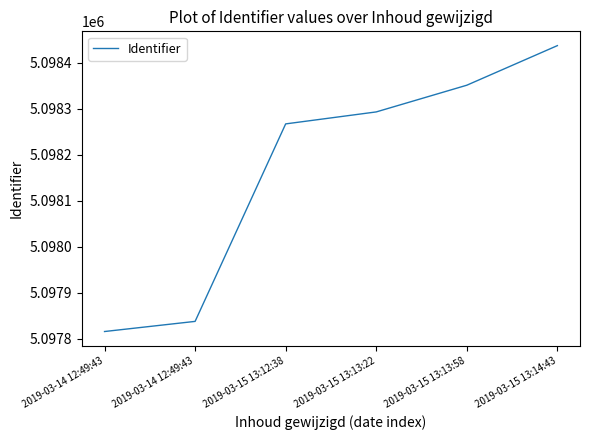

True or false: the data shows 5098437 at 2019-03-15 13:14:43.

True